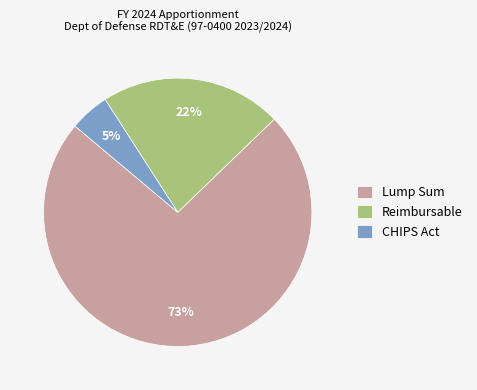

What is the smallest slice in the pie chart?

CHIPS Act